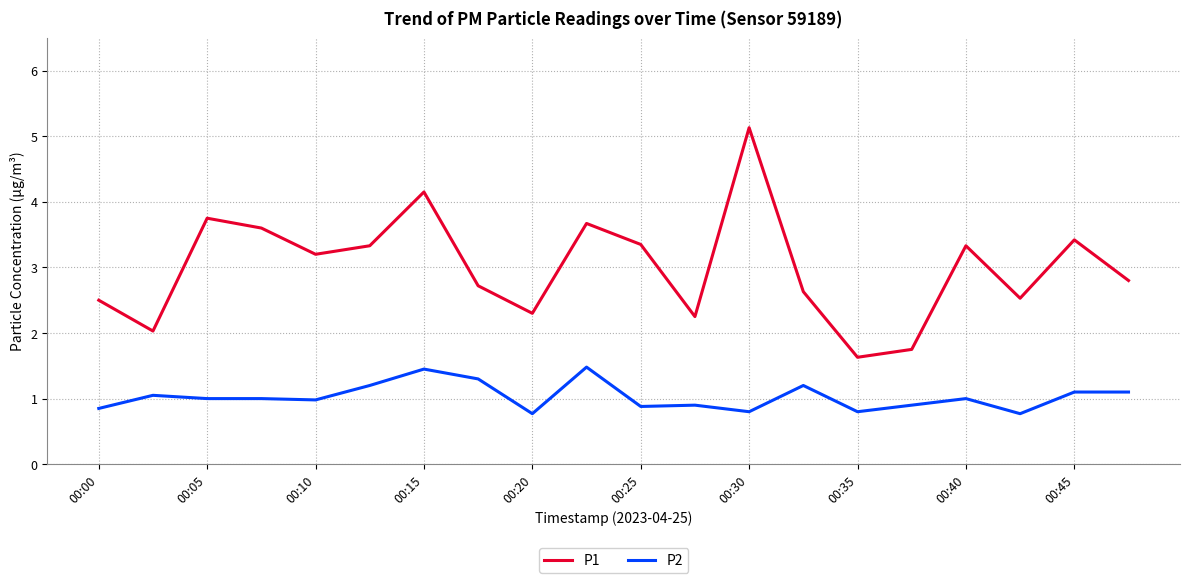

Rank the series by their average value, from lowest to highest.

P2, P1